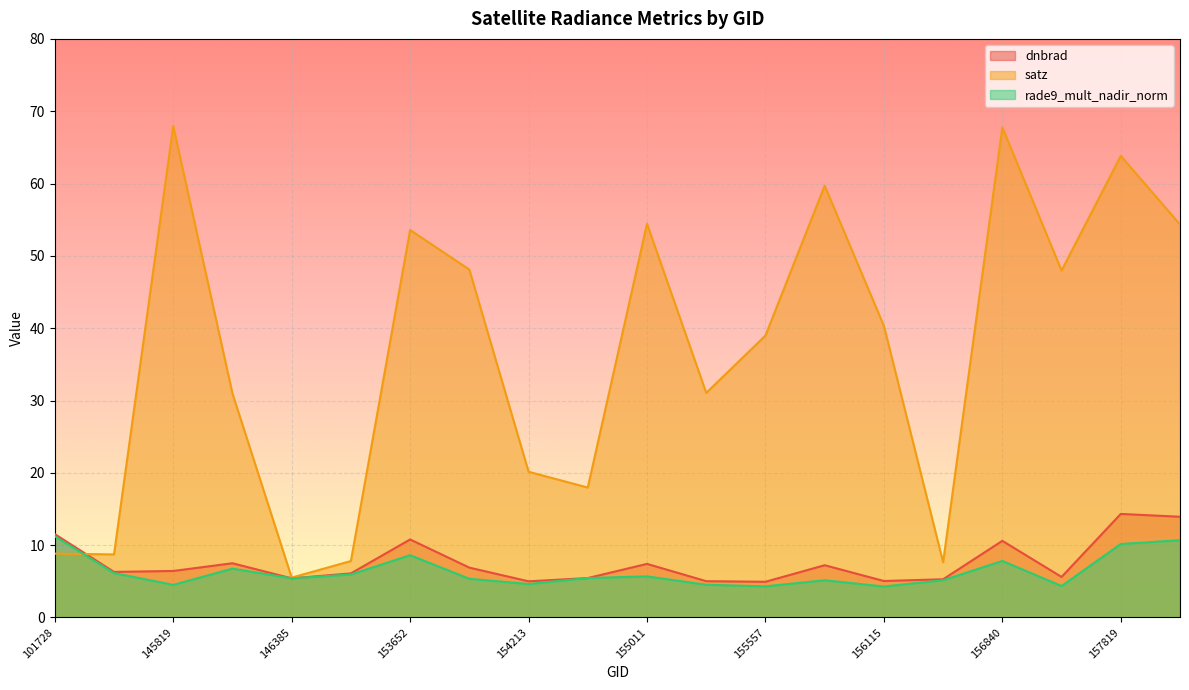

How many data points in satz are above 40?

10